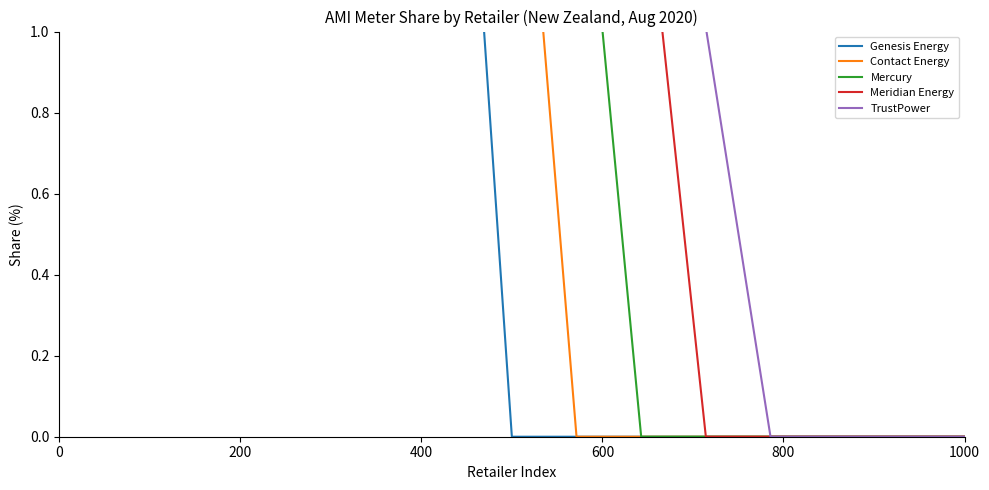

How many data points does each series have?

15